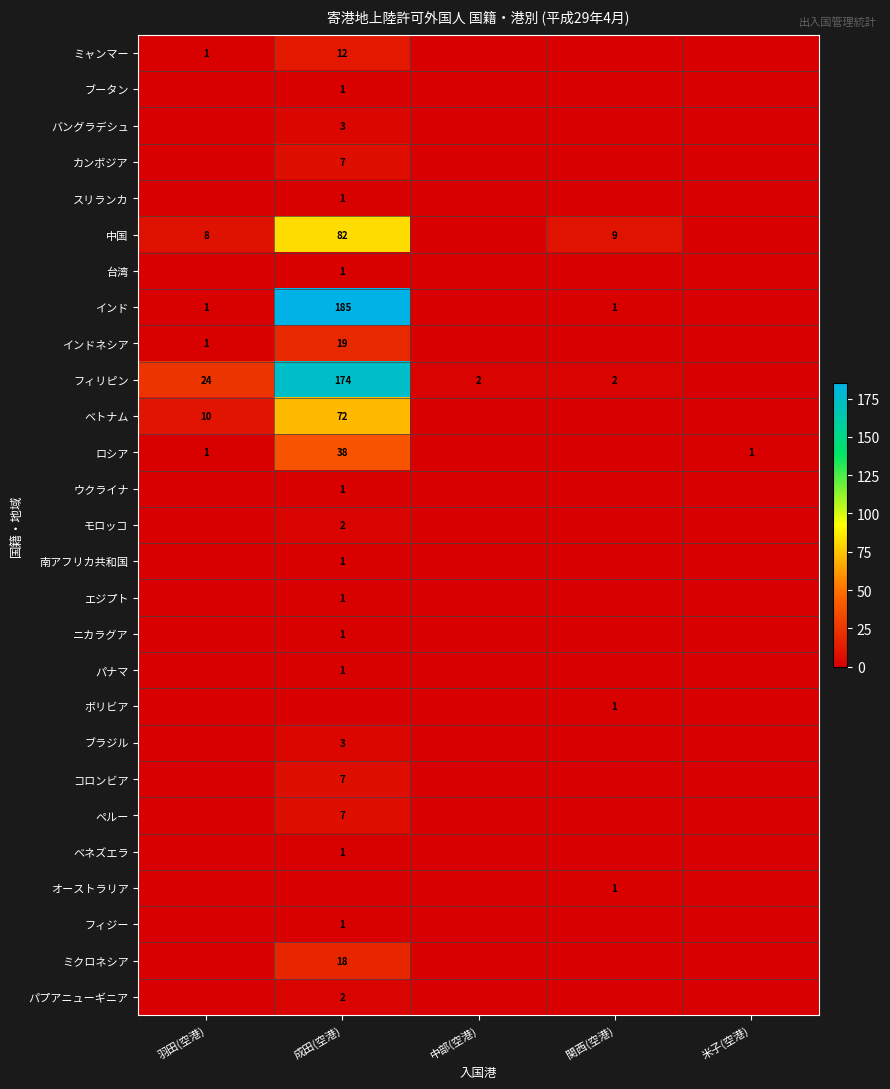

The value of 台湾 at 成田(空港) is 1. True or false?

True